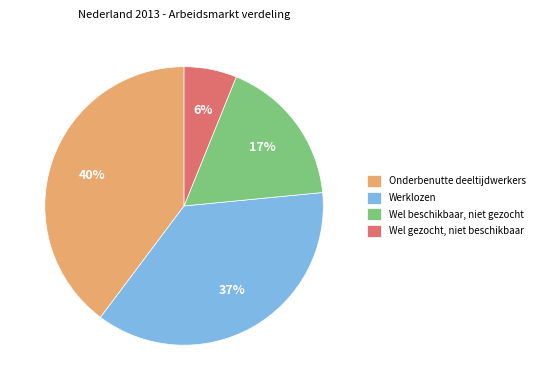

The Werklozen slice represents 31% of the pie. True or false?

False